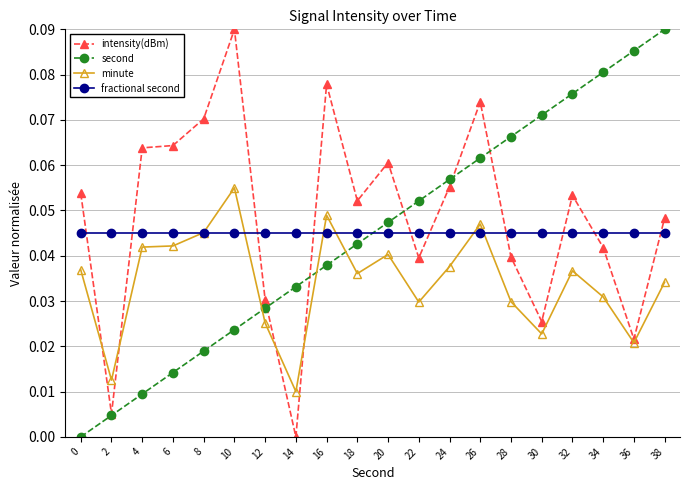

The fractional second series shows 0.0 at 8. True or false?

True